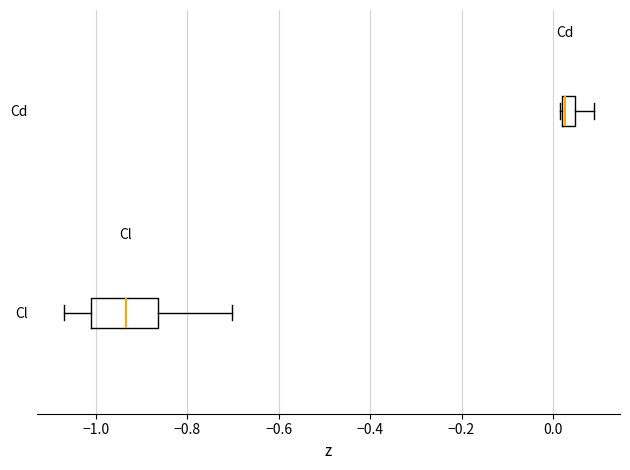

Which box has the furthest to the left median line?

Cl